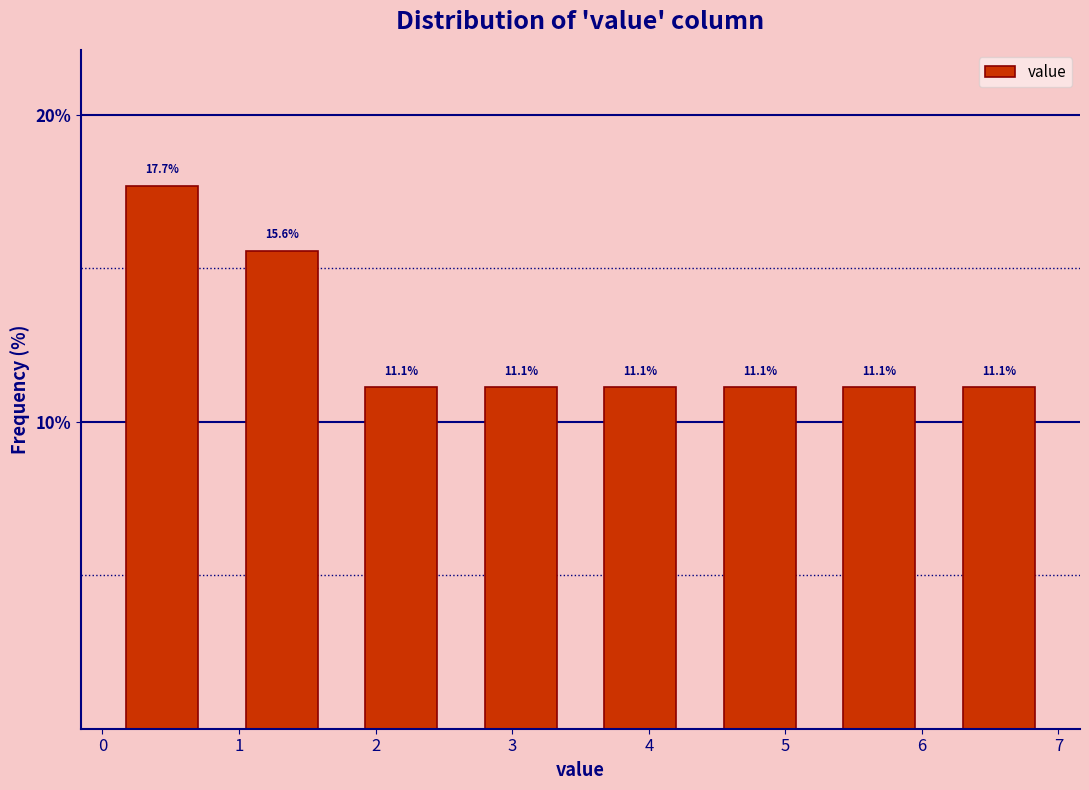

Reading left to right, transcribe this chart: for each bar, give the range it covers on the x-axis and its height. The bar edges are not printed on the chart, so give them approximately, as read against the axis.

0.0 to 0.9: 17.7
0.9 to 1.8: 15.6
1.8 to 2.6: 11.1
2.6 to 3.5: 11.1
3.5 to 4.4: 11.1
4.4 to 5.3: 11.1
5.3 to 6.1: 11.1
6.1 to 7.0: 11.1